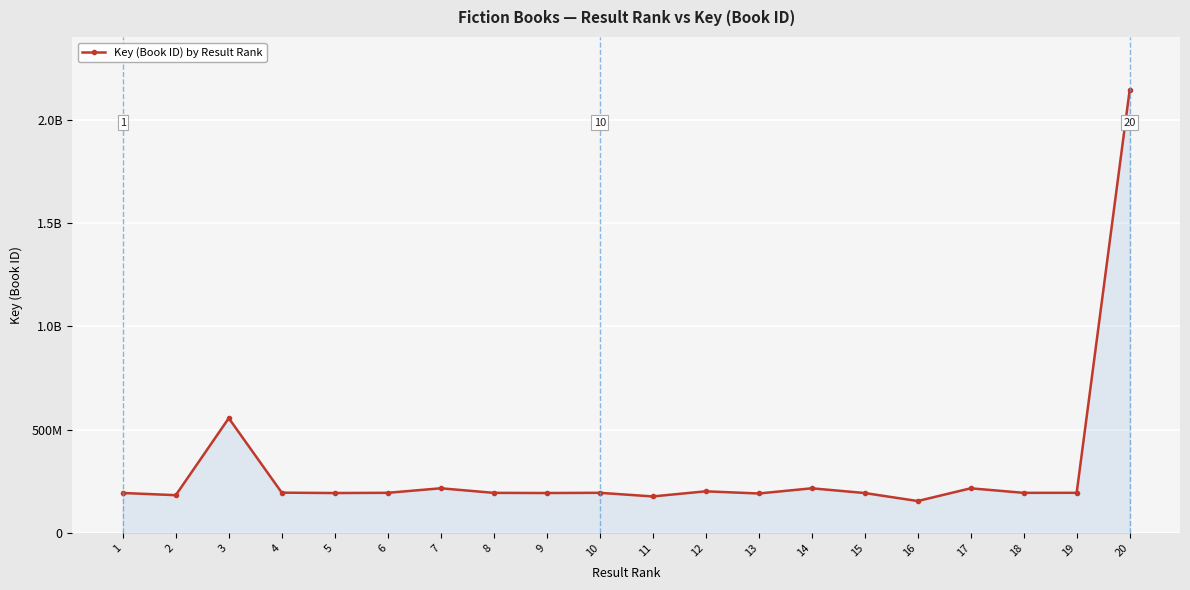

Does the chart have visible grid lines?

Yes